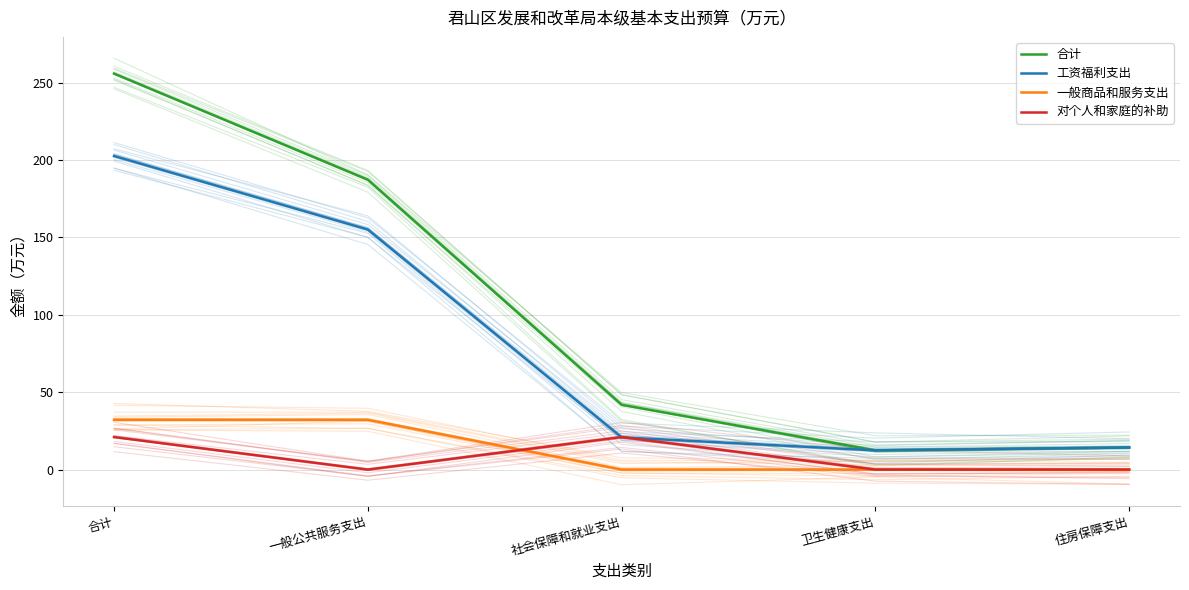

What is the difference between the maximum and minimum values in the 对个人和家庭的补助 series?

21.0